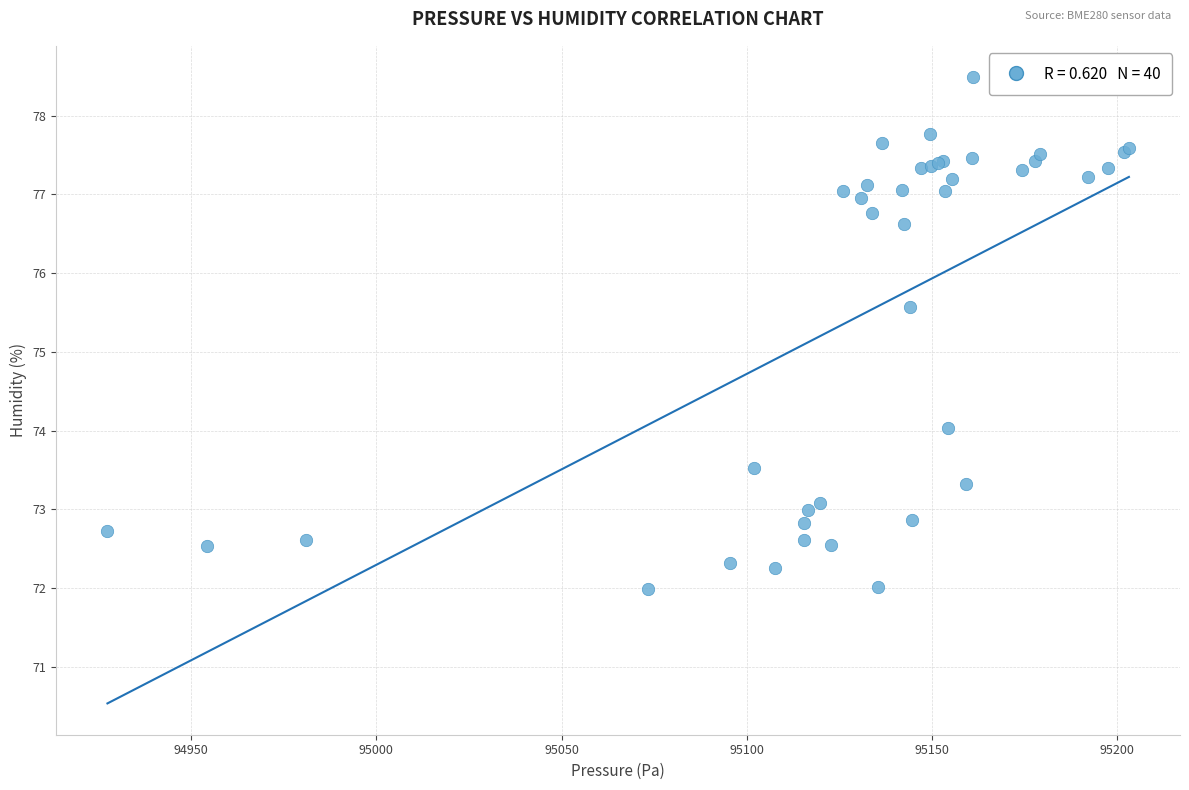

What Y value in the scatter plot is closest to 75?

75.6